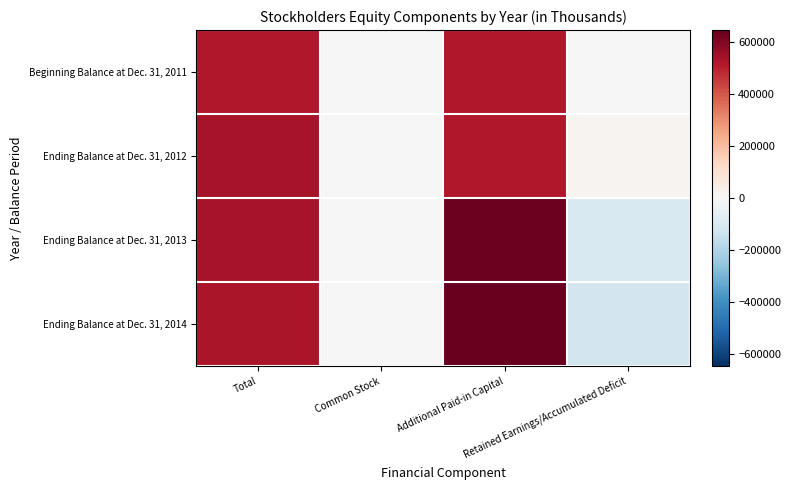

Between Total and Retained Earnings/Accumulated Deficit, which is larger?

Total